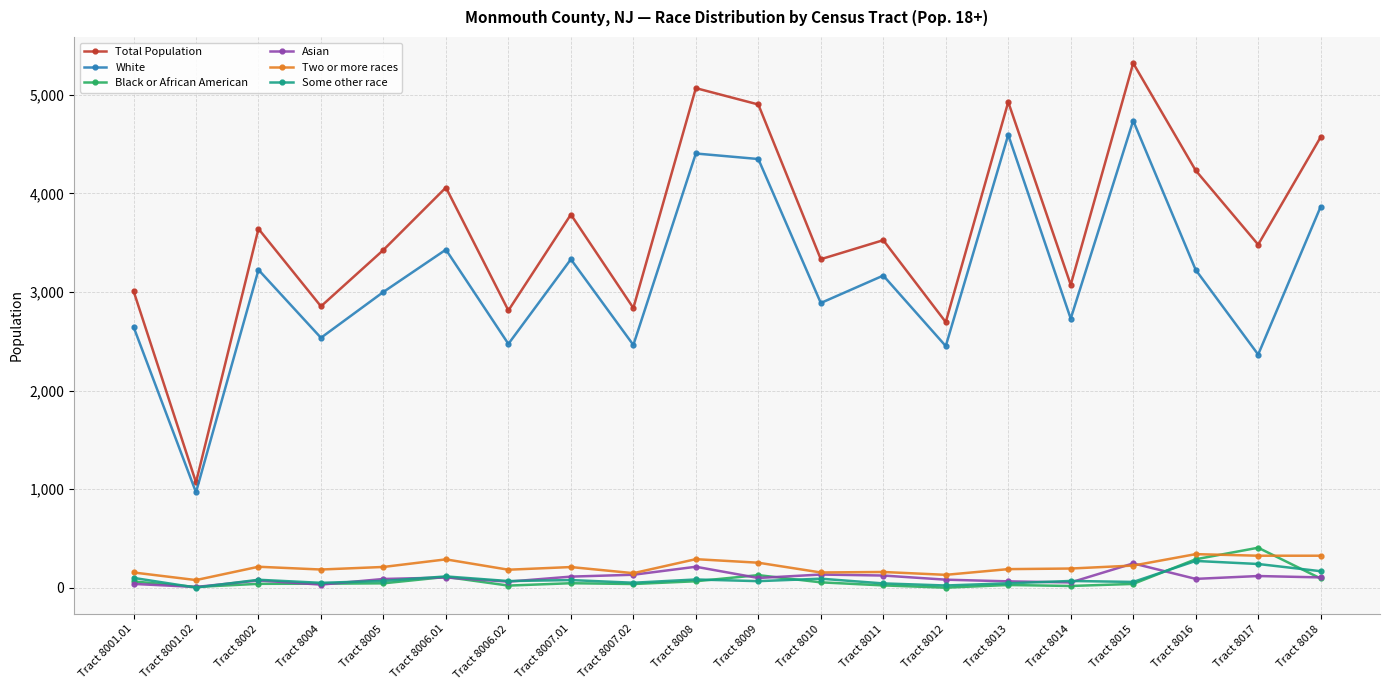

What are all the series names shown in the legend?

Total Population, White, Black or African American, Asian, Two or more races, Some other race